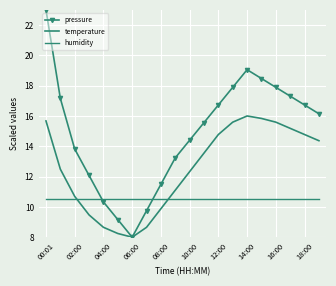

How many values in the temperature series are below 13?

10